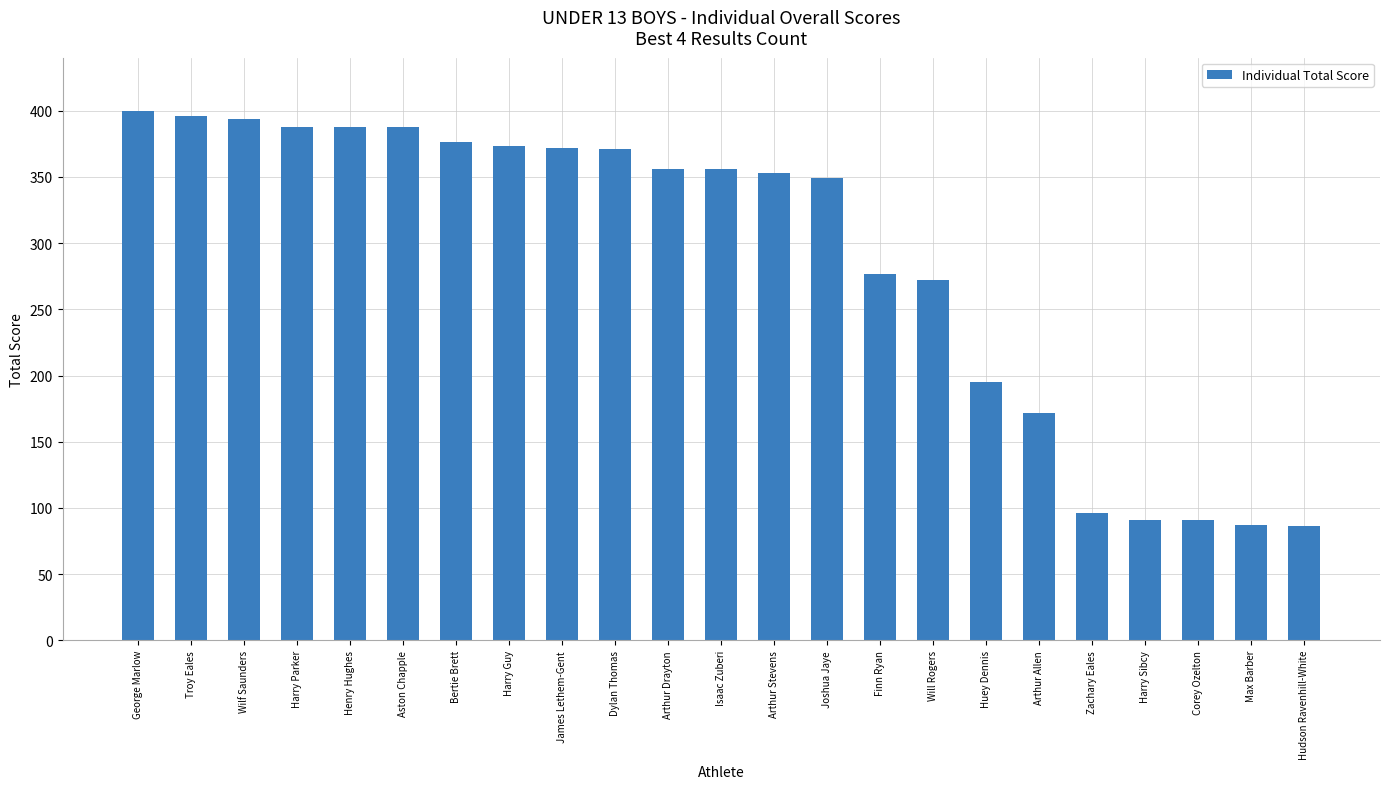

Which has a higher value, Will Rogers or Joshua Jaye?

Joshua Jaye